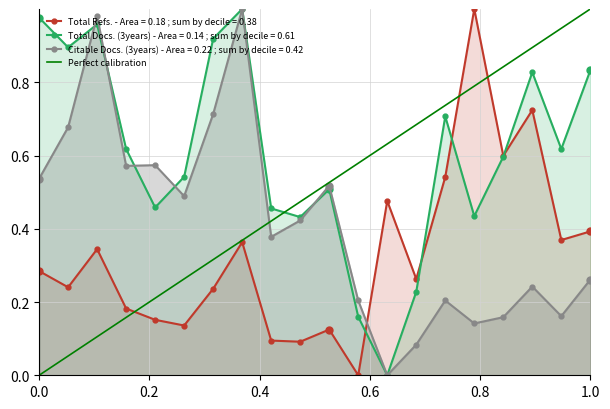

At how many categories does at least one series exceed 0?

20